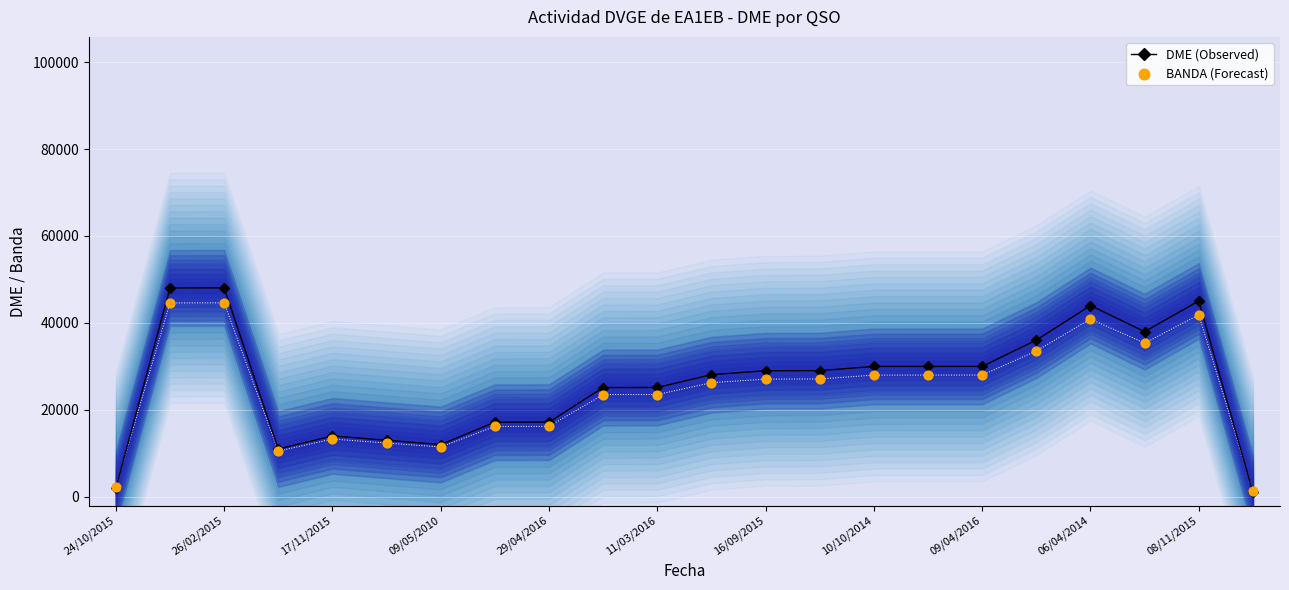

Which series has the largest total across all categories?

DME (Observed)